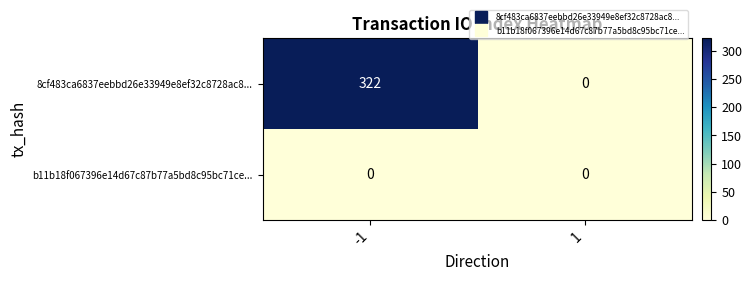

List the labels in order of 8cf483ca6837eebbd26e33949e8ef32c8728ac8... value, smallest first.

1, -1